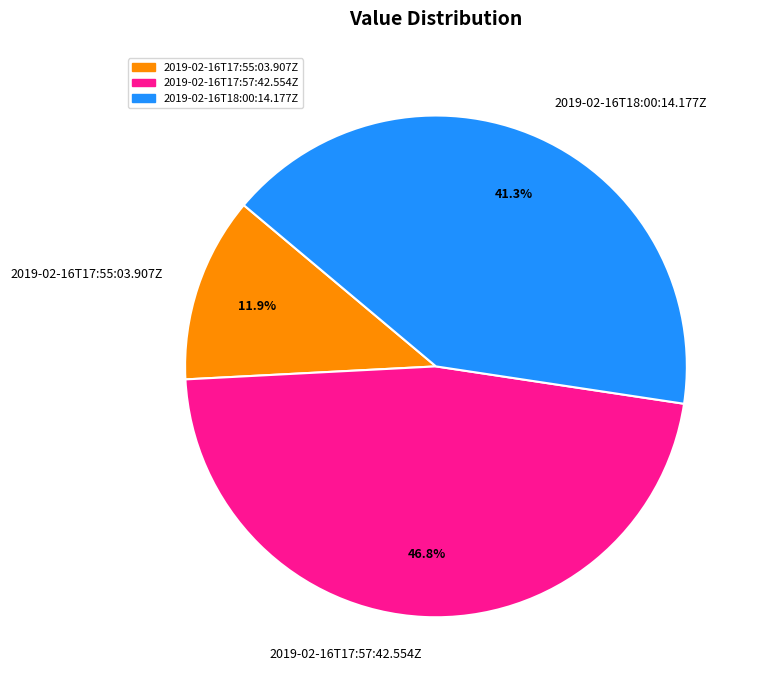

Is it true that 2019-02-16T17:55:03.907Z is 12% of the pie?

True